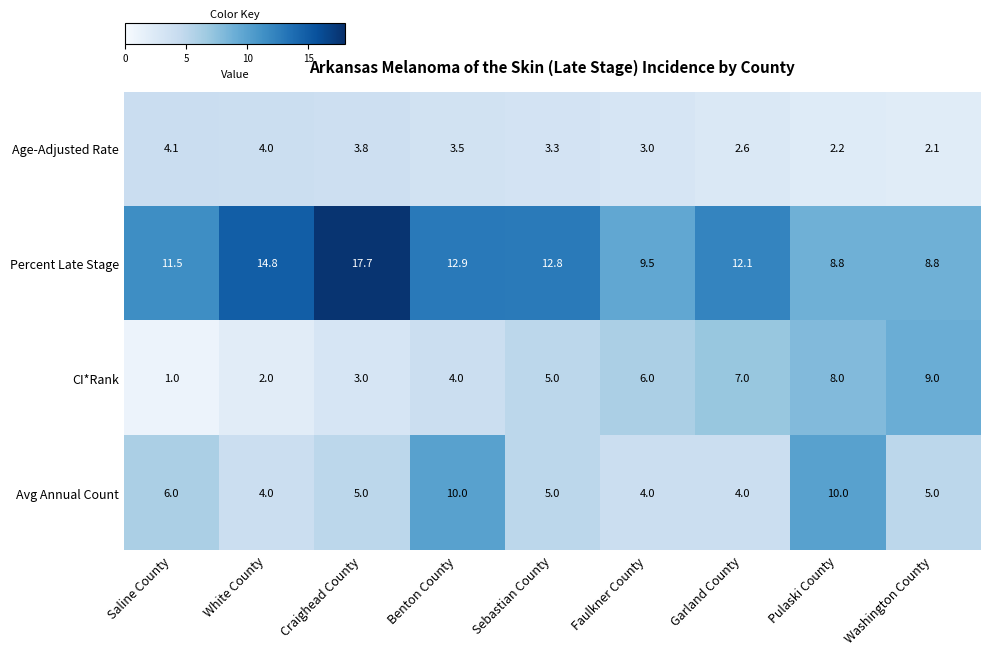

List the series in order of their peak value, lowest first.

Age-Adjusted Rate, CI*Rank, Avg Annual Count, Percent Late Stage